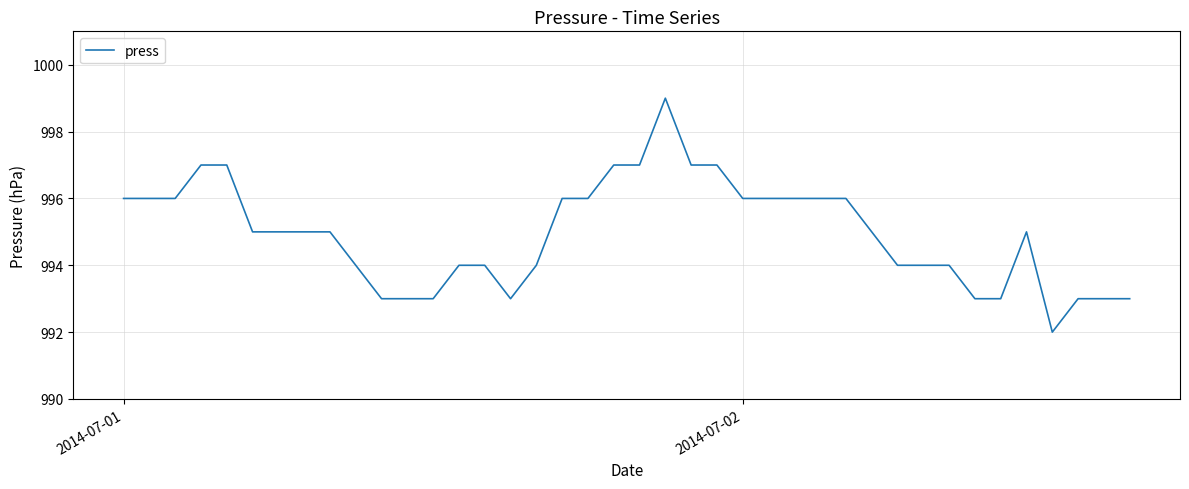

What is the smallest value displayed?

992